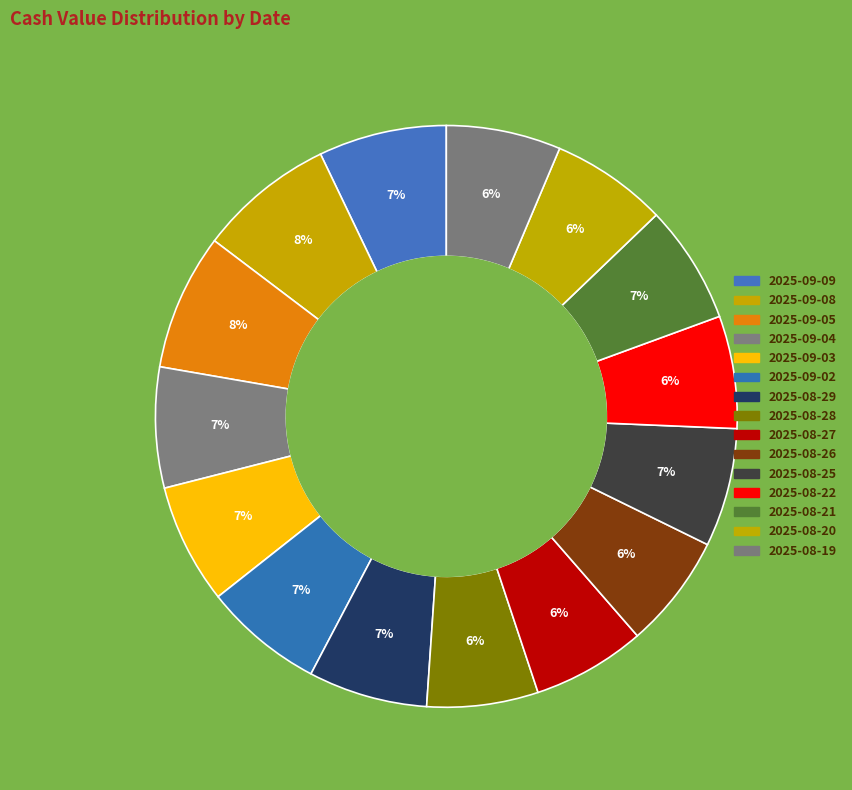

How many slices are in this pie chart?

15